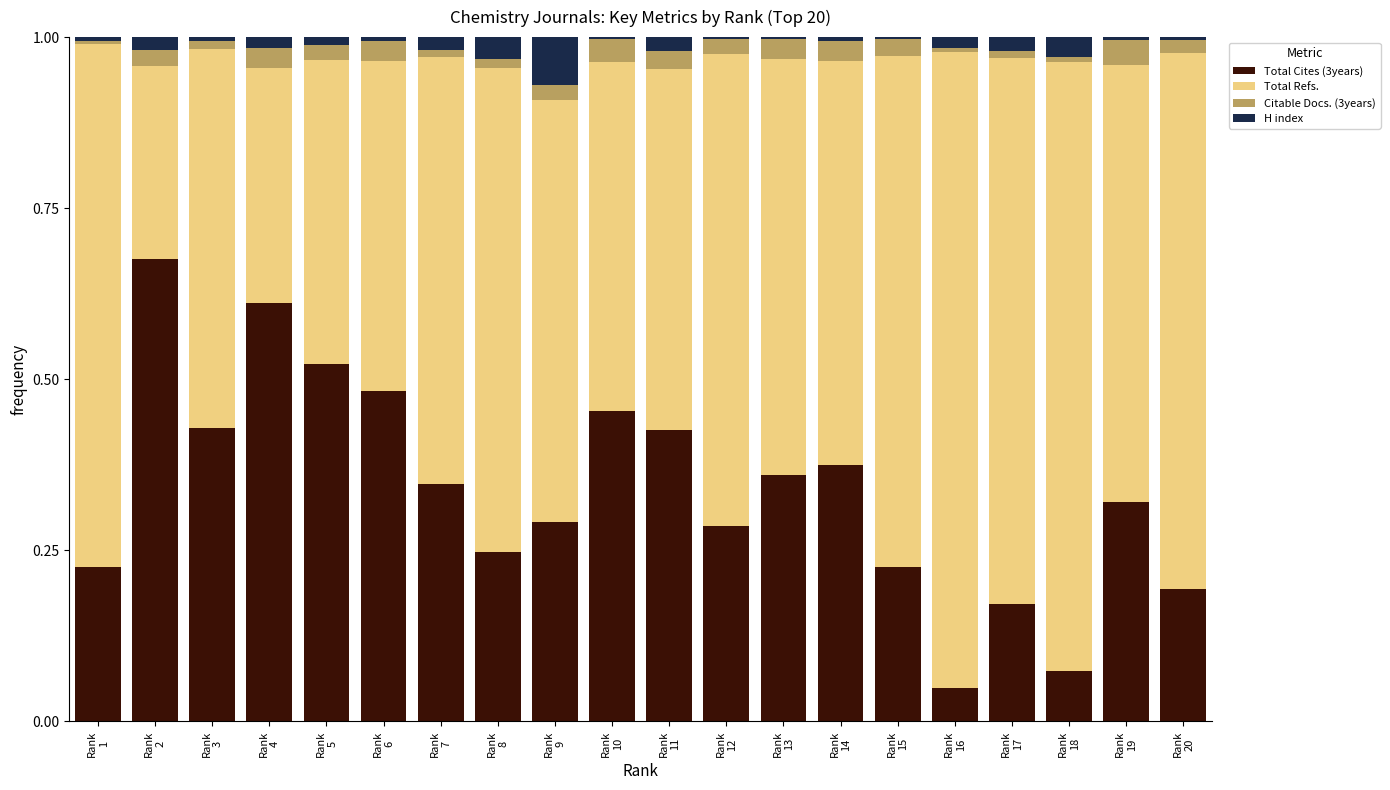

What is the sum of all Total Cites (3years) values?

6.8